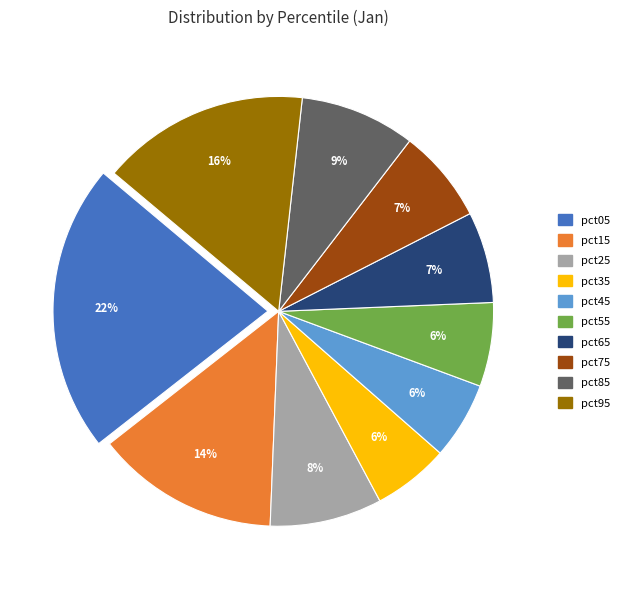

How many segments does this pie chart have?

10